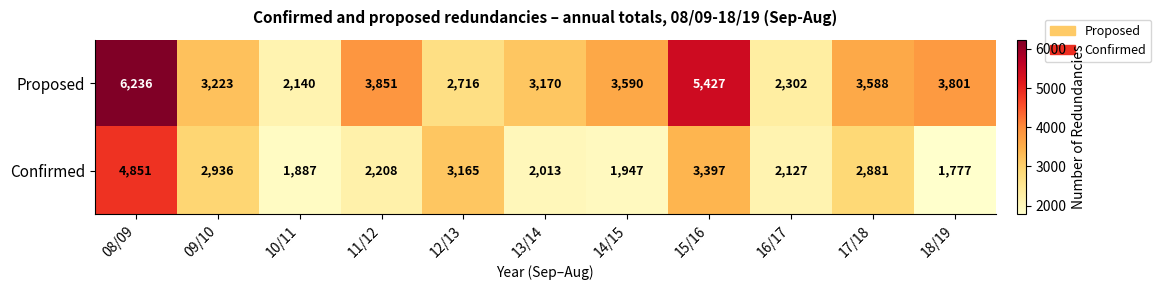

What is the spread (max minus min) of values at 10/11?

253